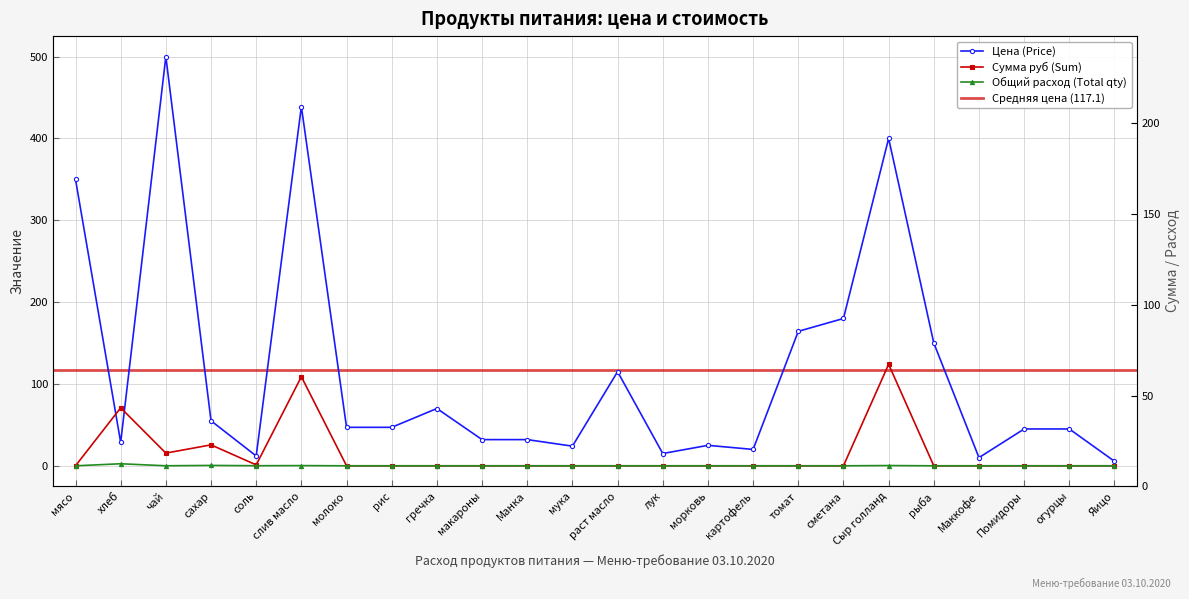

What is the sum of the Цена (Price) values at мука and картофель?

44.0